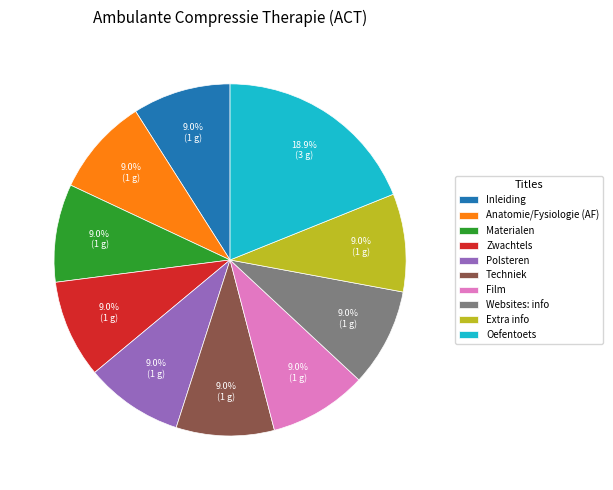

Does Anatomie/Fysiologie (AF) account for over 50% of the chart?

No